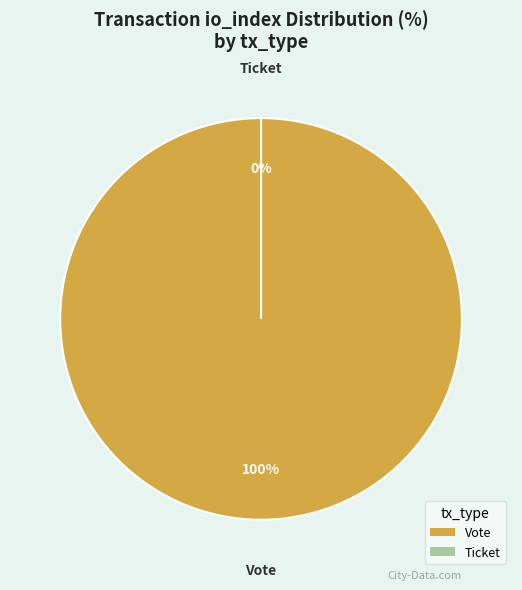

Do Vote and Ticket together represent more than half of the pie?

Yes